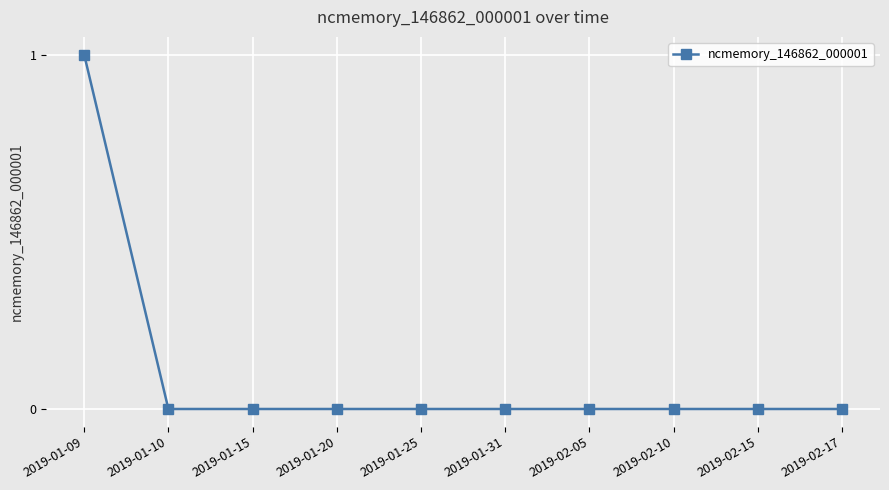

What is the difference between the maximum and minimum values?

1